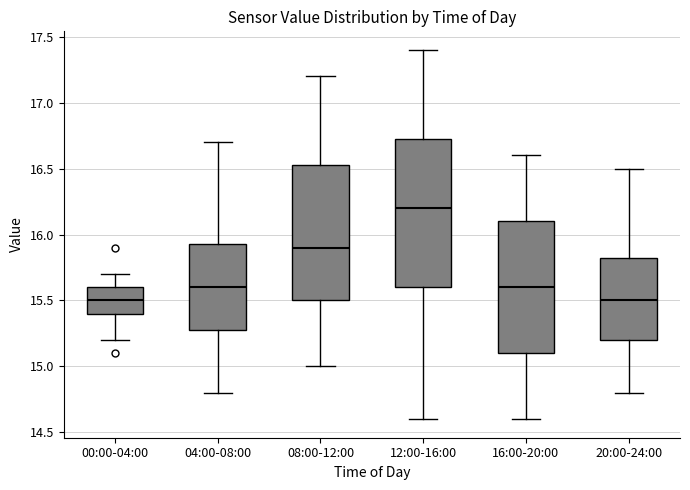

Reading left to right, transcribe this box plot: for each box, give where its median line is, the range the box spans, and where its two whiskers end, as read against the y-axis. The values are not printed on the chart, so give them approximately, as read against the axis.

00:00-04:00: median 15.50, box 15.40 to 15.60, whiskers 15.20 to 15.70
04:00-08:00: median 15.60, box 15.30 to 15.95, whiskers 14.80 to 16.70
08:00-12:00: median 15.90, box 15.50 to 16.55, whiskers 15.00 to 17.20
12:00-16:00: median 16.20, box 15.60 to 16.75, whiskers 14.60 to 17.40
16:00-20:00: median 15.60, box 15.10 to 16.10, whiskers 14.60 to 16.60
20:00-24:00: median 15.50, box 15.20 to 15.85, whiskers 14.80 to 16.50